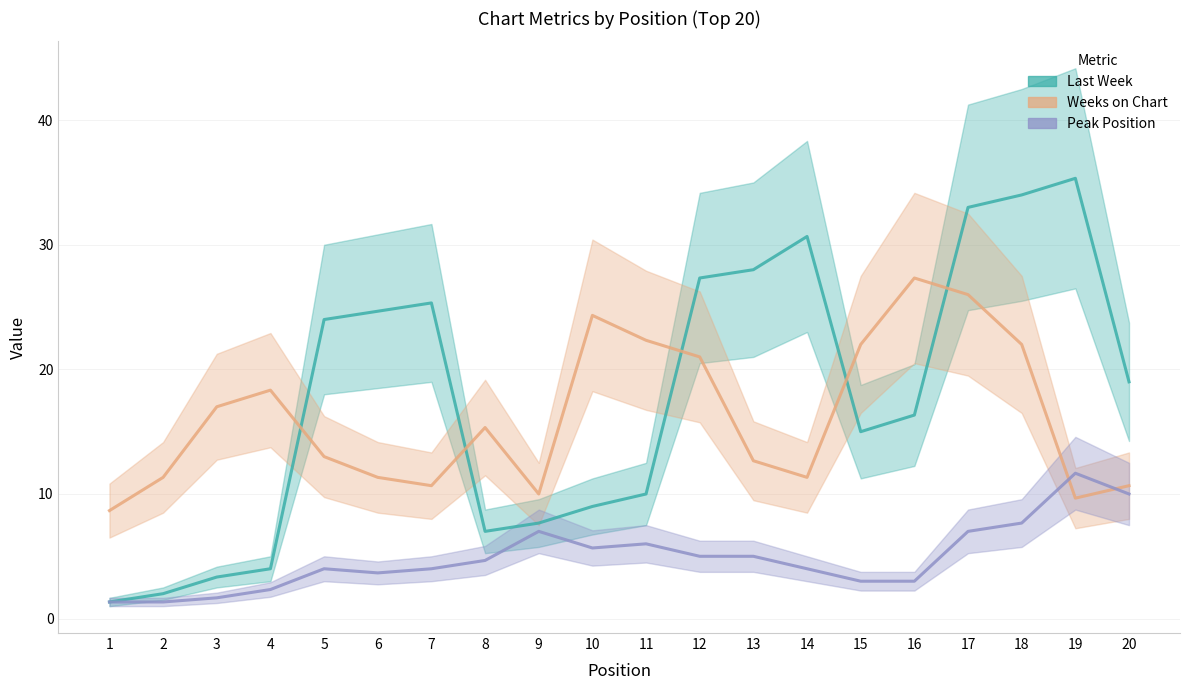

How many lines are shown in the chart?

3